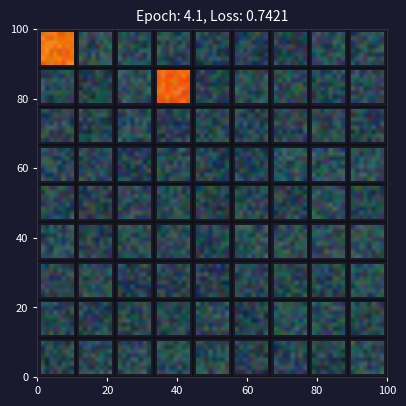

Count the number of categories in the chart.

9